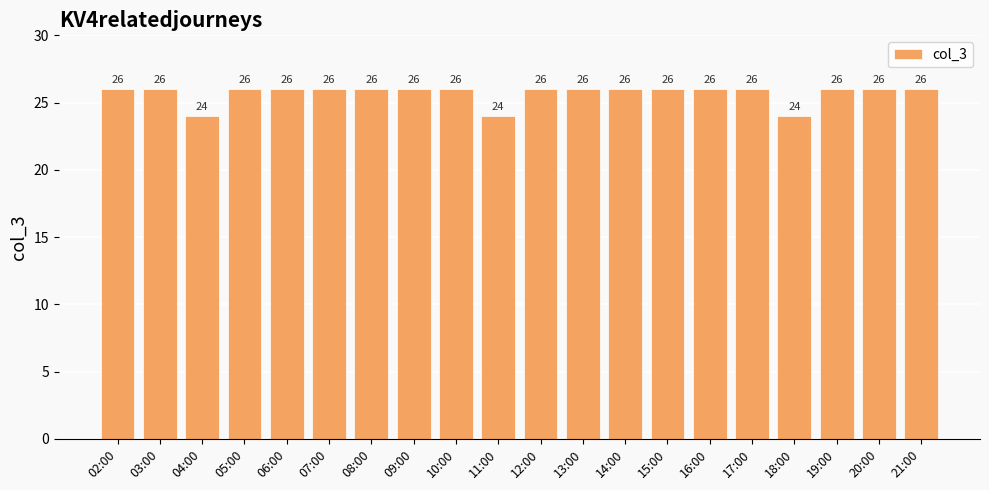

Does the chart contain any negative values?

No